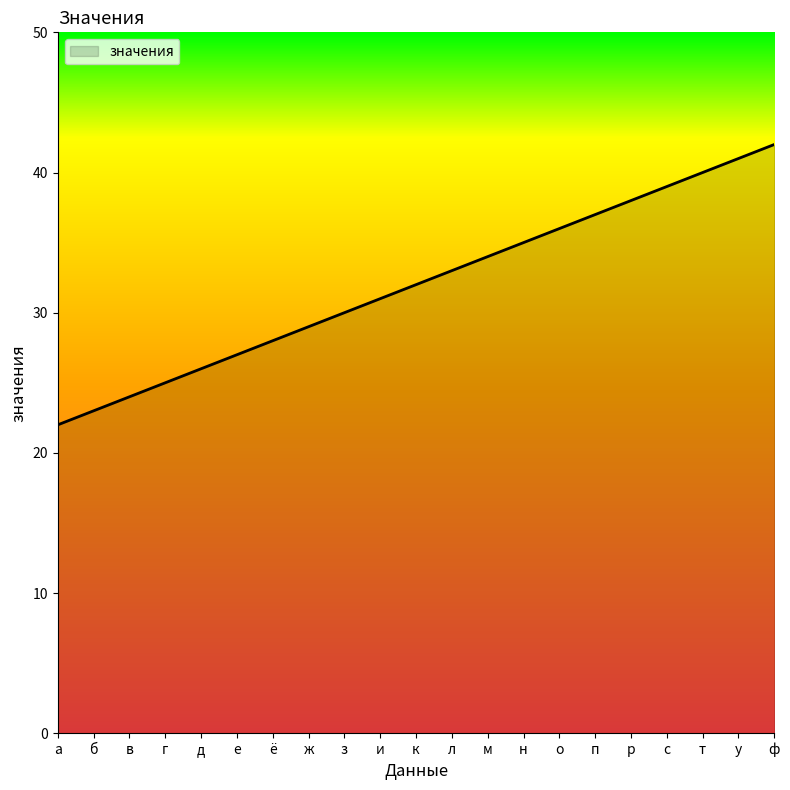

What is the sum of the values at ф and п?

79